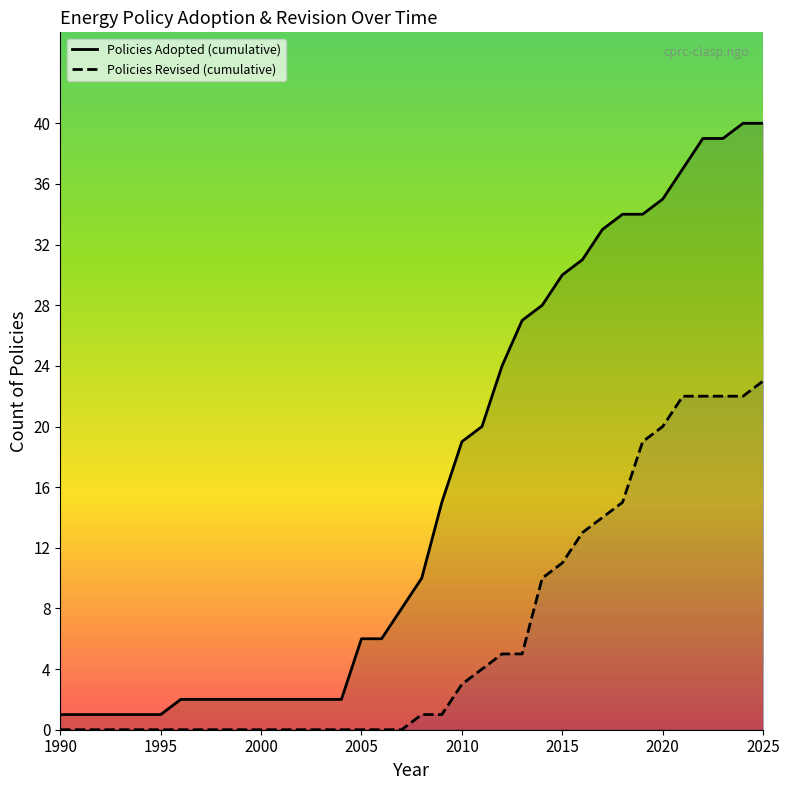

Which series has the widest spread of values?

Policies Adopted (cumulative)